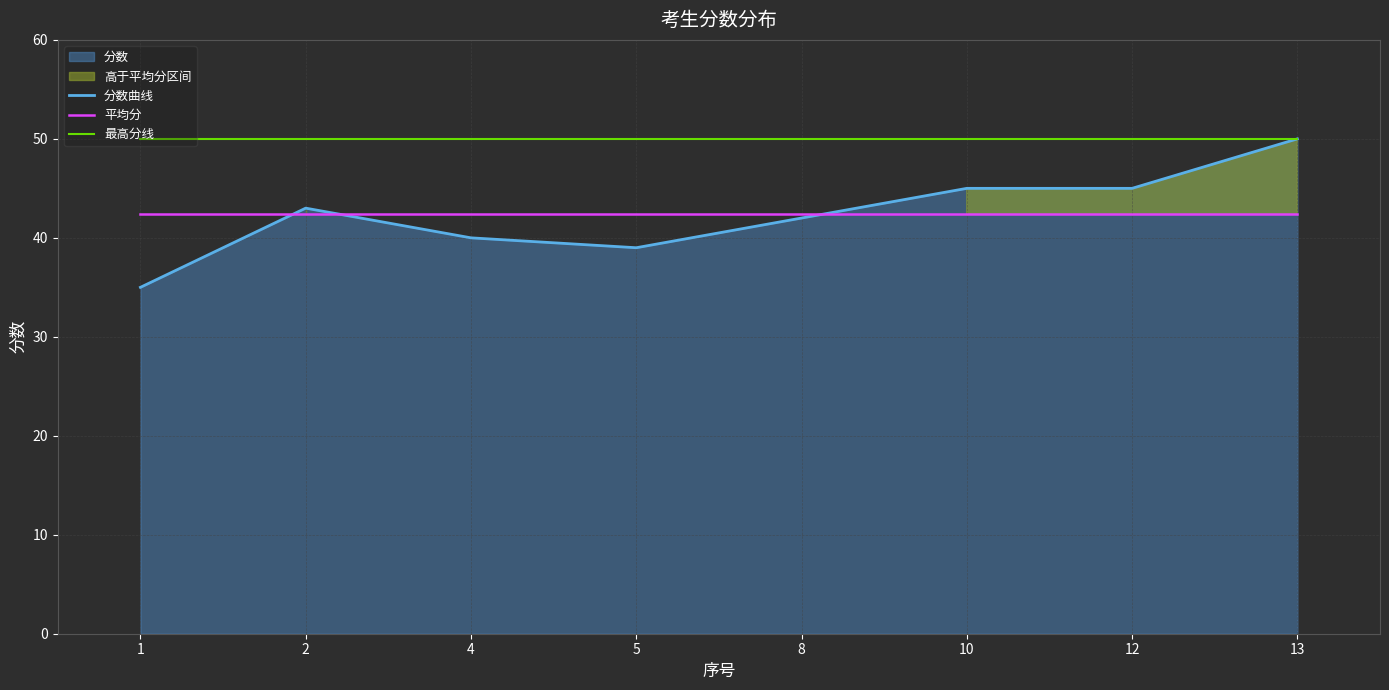

What is the lowest value of the 平均分 series?

42.4